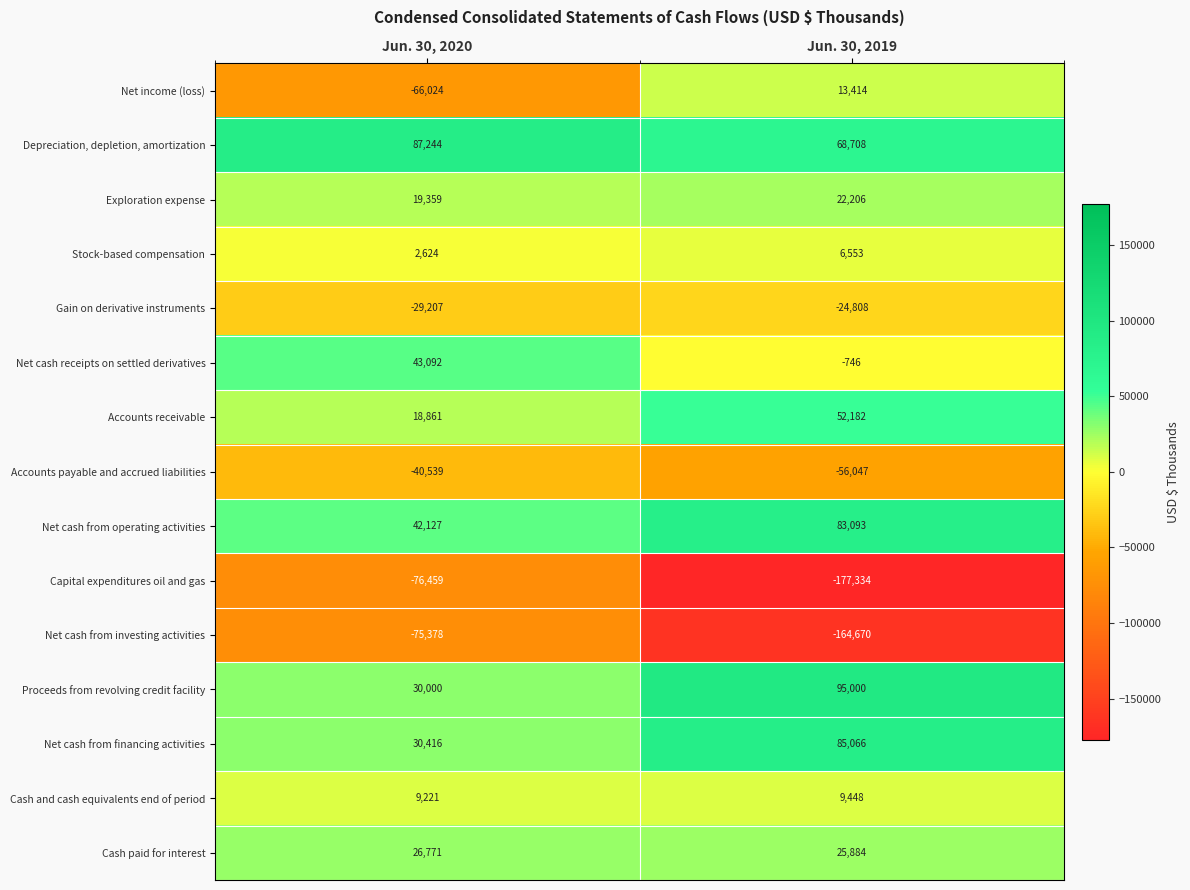

At which category is the sum across all series the highest?

Jun. 30, 2019